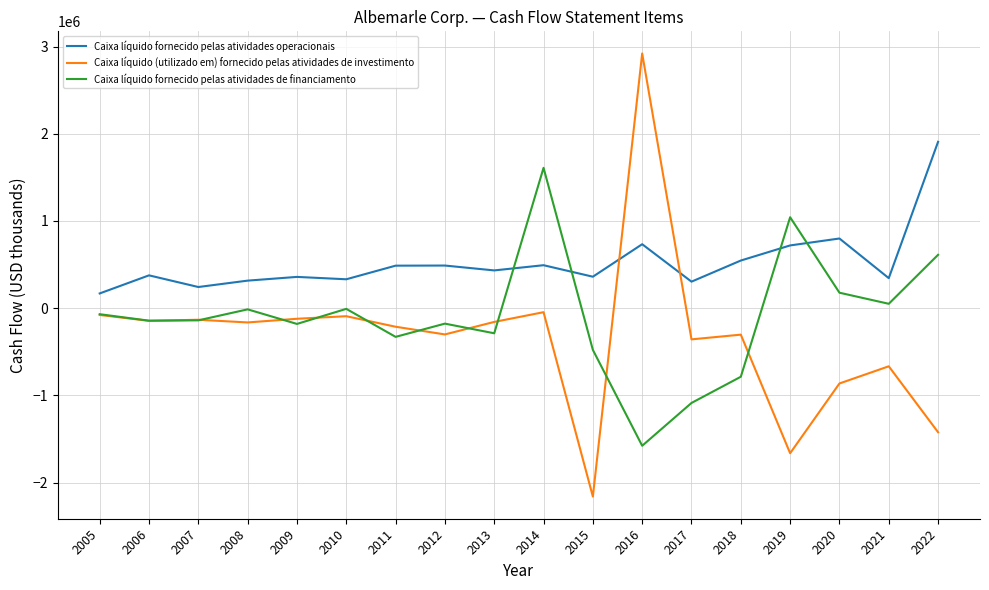

True or false: Caixa líquido fornecido pelas atividades operacionais has a value of 564873 at 2015.

False